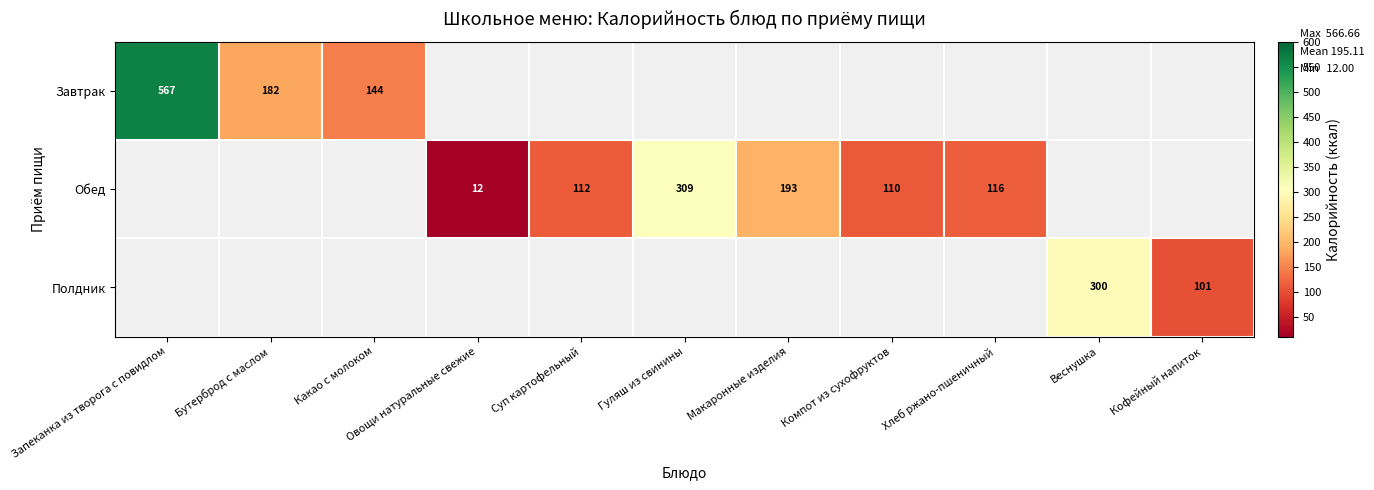

How many series are shown in this chart?

3